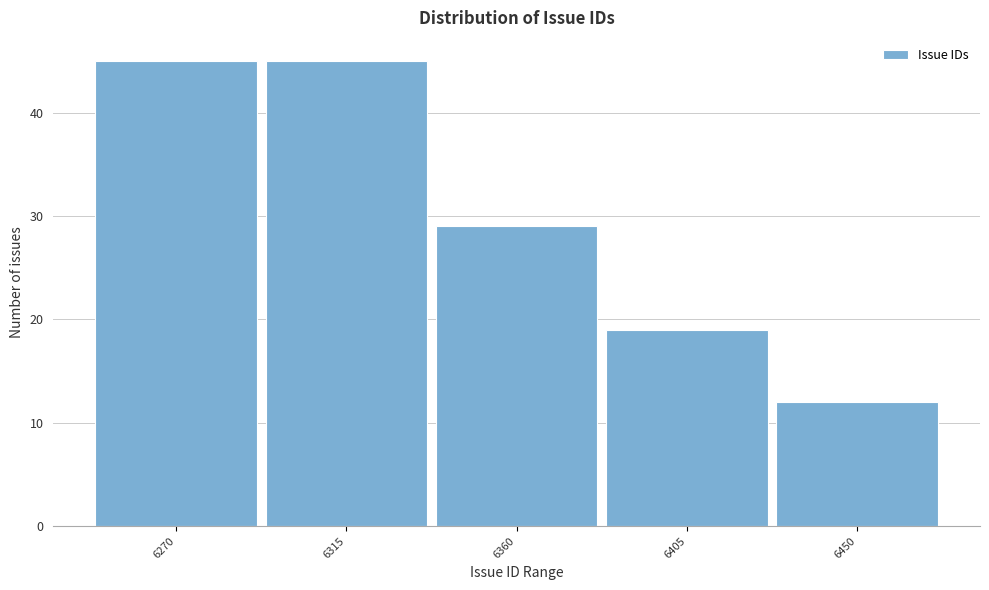

Reading right to left, extract all data points from this chart.

6450=12	6405=19	6360=29	6315=45	6270=45